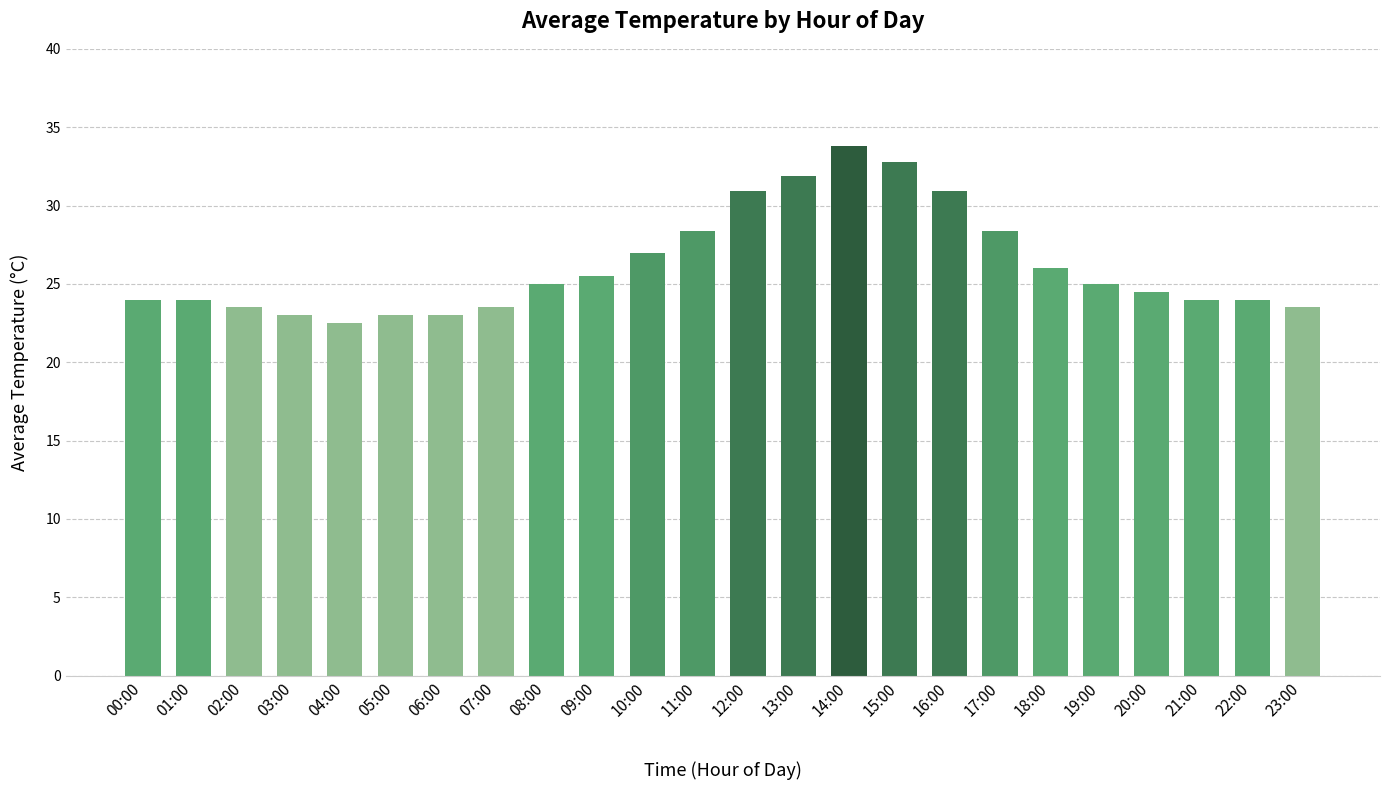

Which category has the lowest value across all series?

04:00